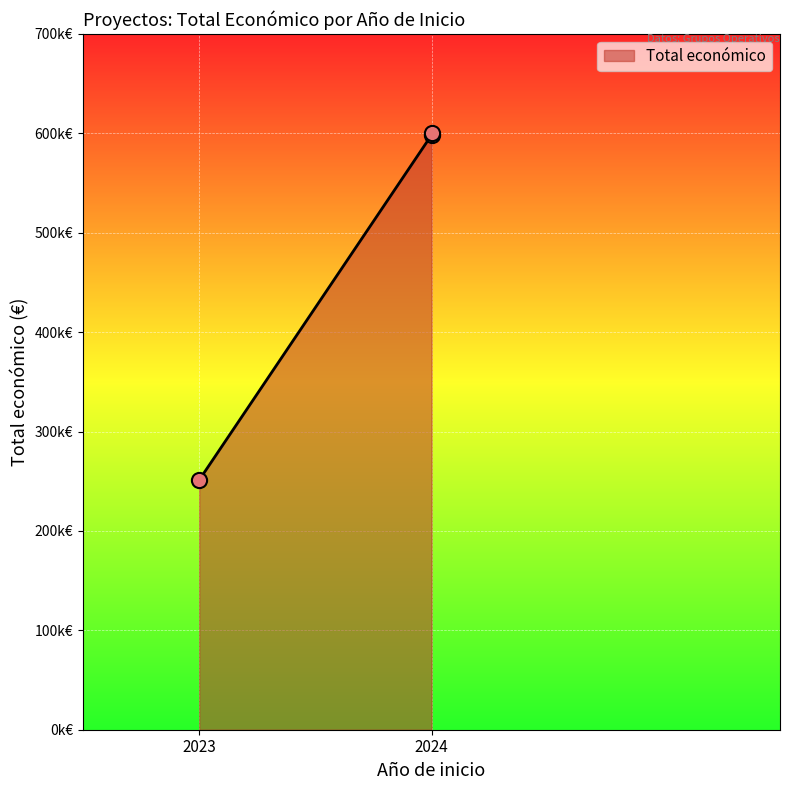

What is the change in value from 2023 to 2024?

+348688